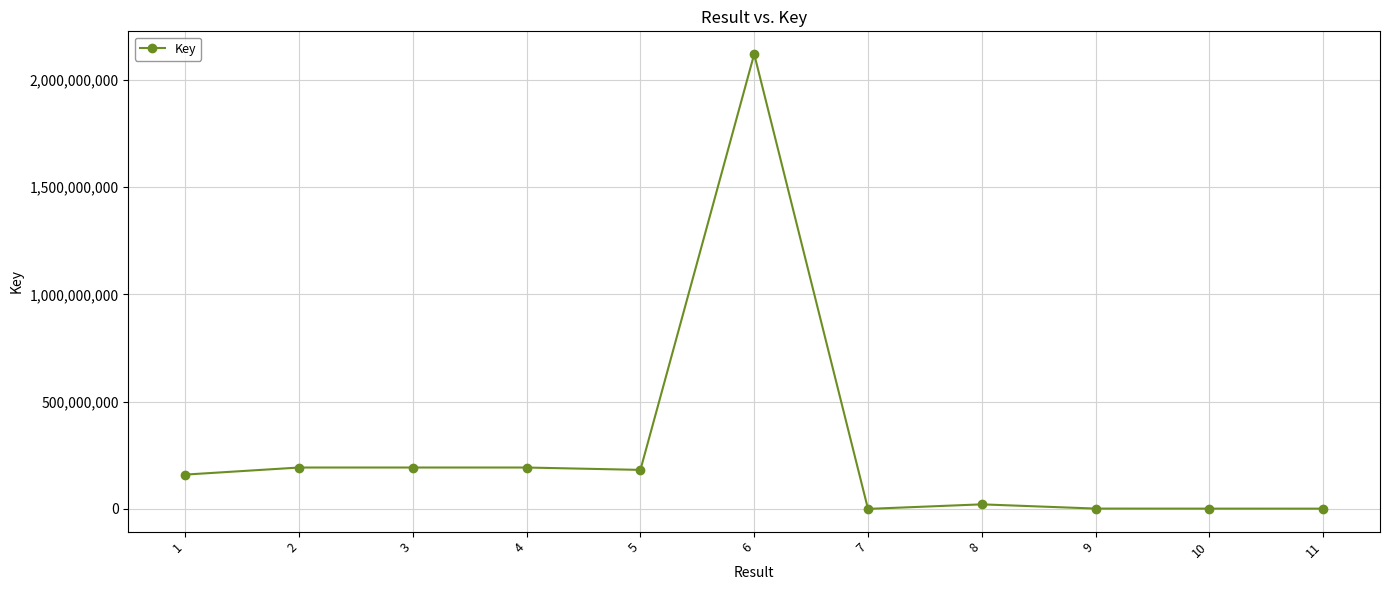

What is the change in value from 10 to 11?

-125522